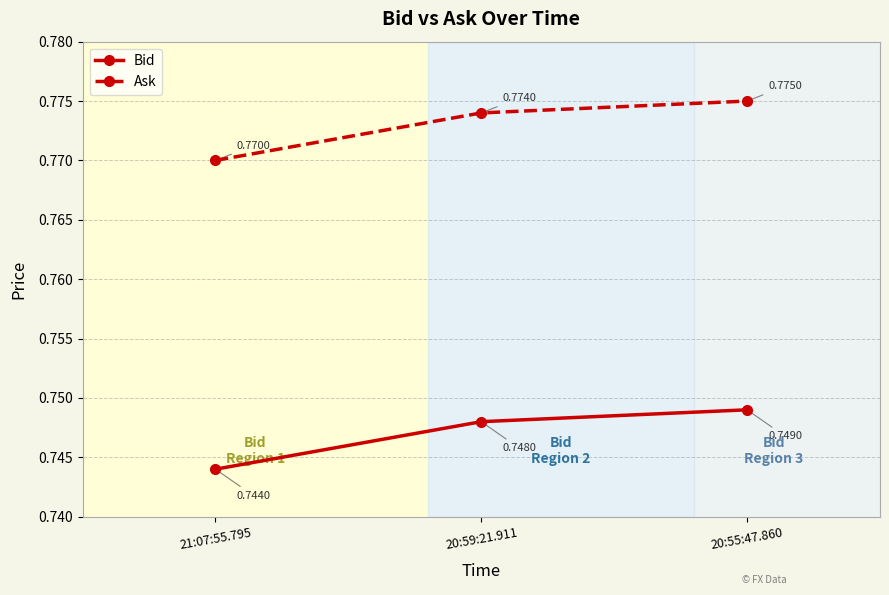

Rank the categories by Bid value from highest to lowest.

20:55:47.860, 20:59:21.911, 21:07:55.795